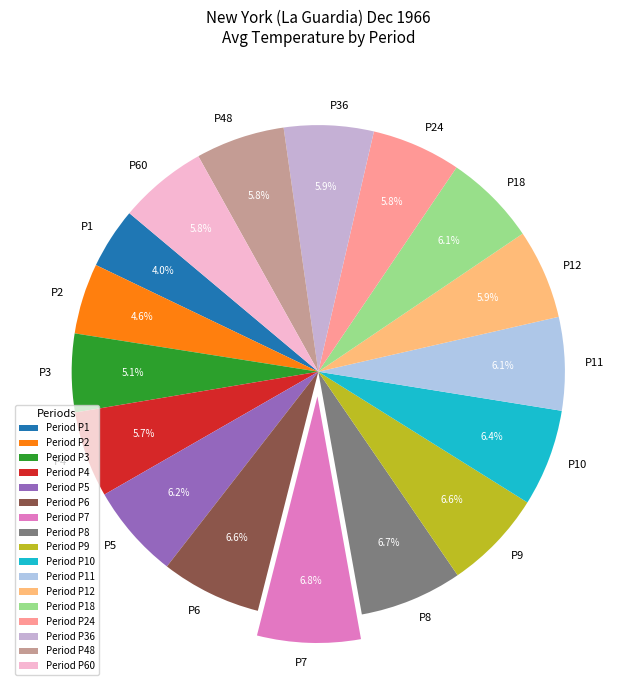

Between P3 and P12, which is larger?

P12